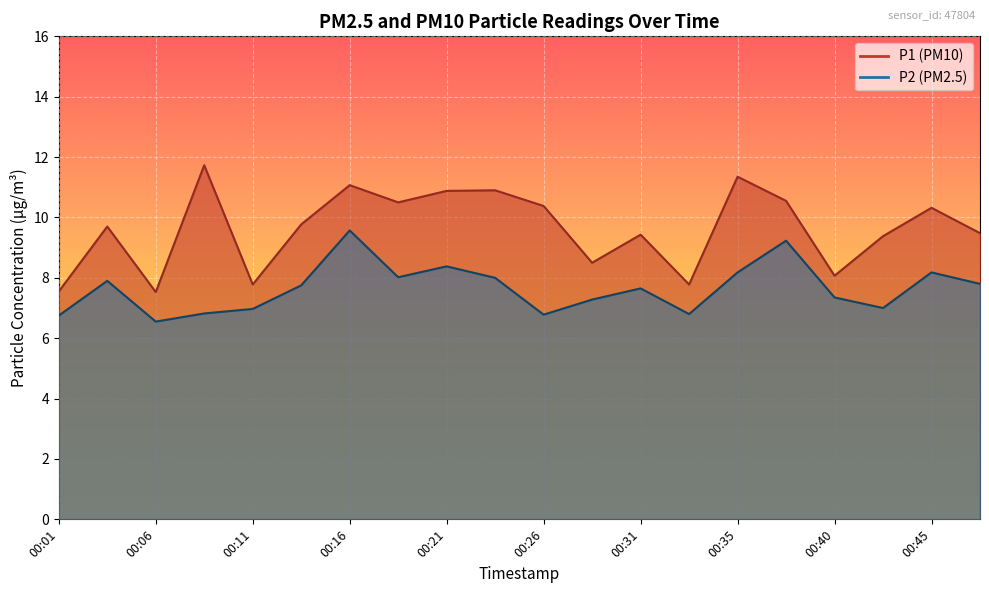

Rank the series at 00:18 from lowest to highest value.

P2, P1